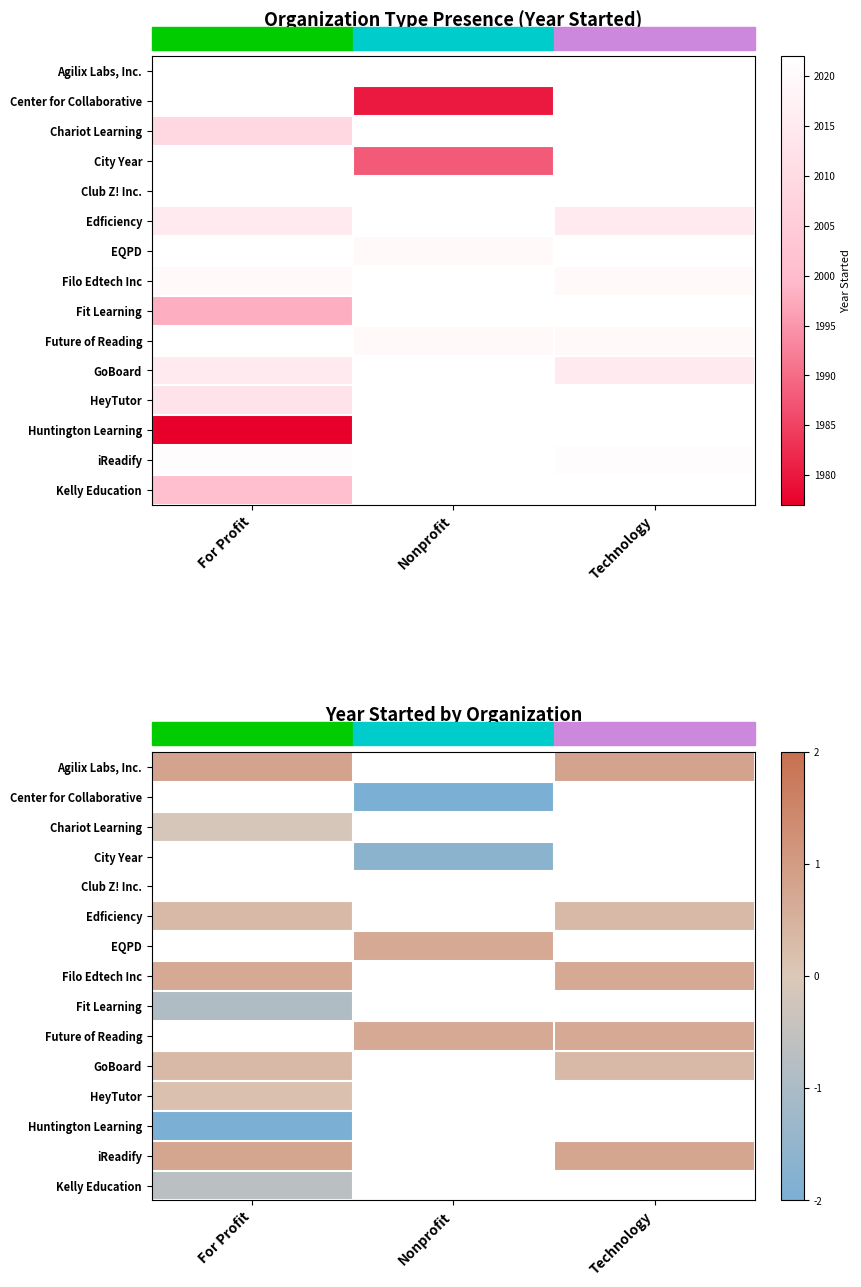

Is the value of City Year at Technology greater than the value of Club Z! Inc. at For Profit?

No